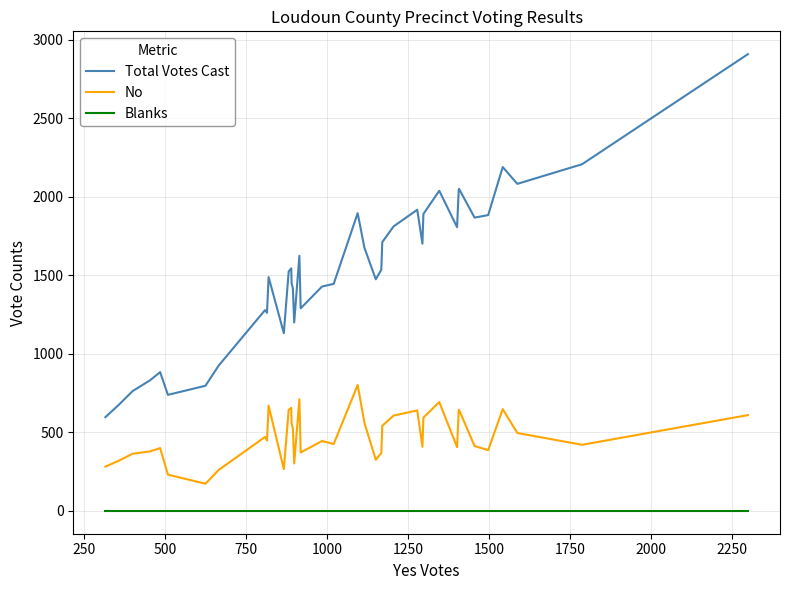

How many distinct data groups are displayed?

3